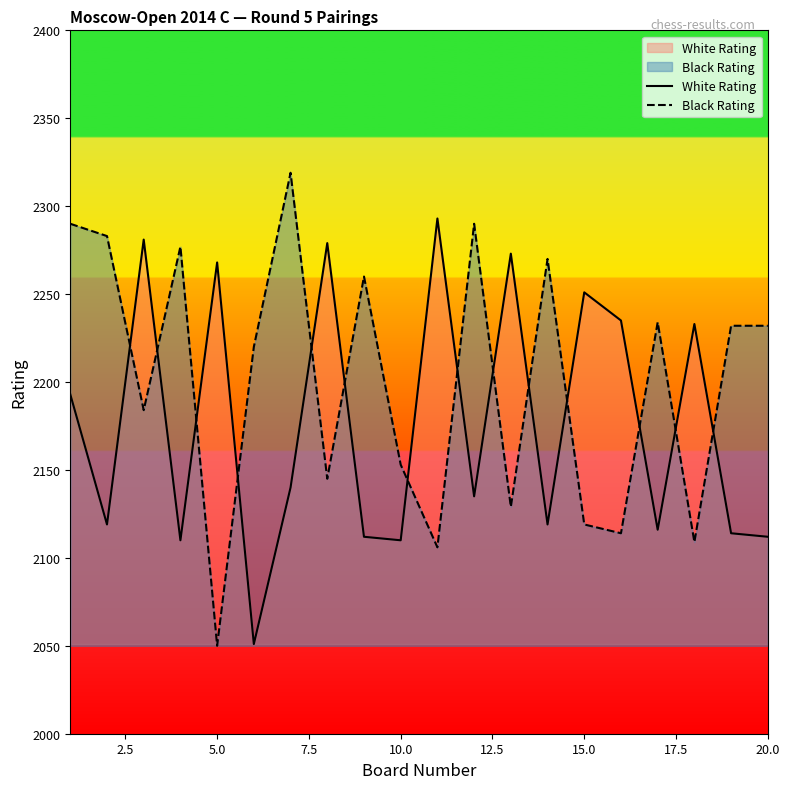

True or false: Black Rating has a value of 3467 at 20.0.

False